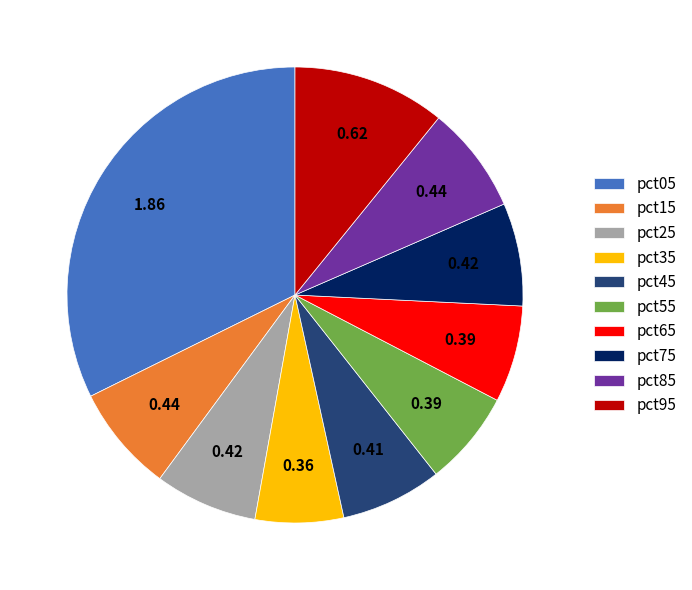

Is there any slice that represents more than half of the pie?

No